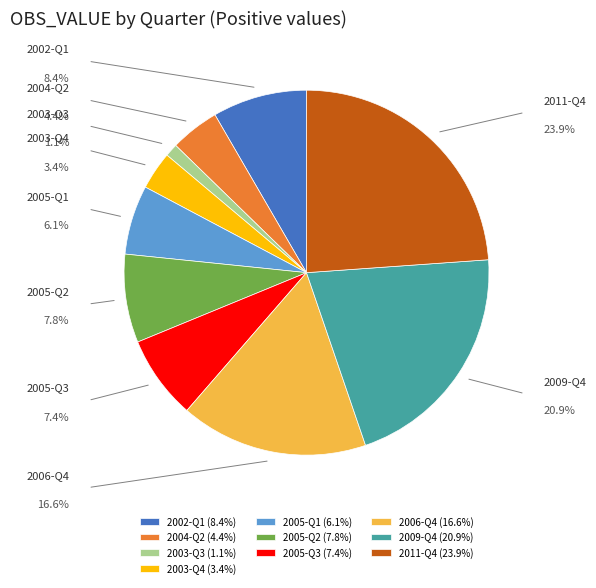

What percentage is the 2004-Q2 slice, to the nearest percent?

4%